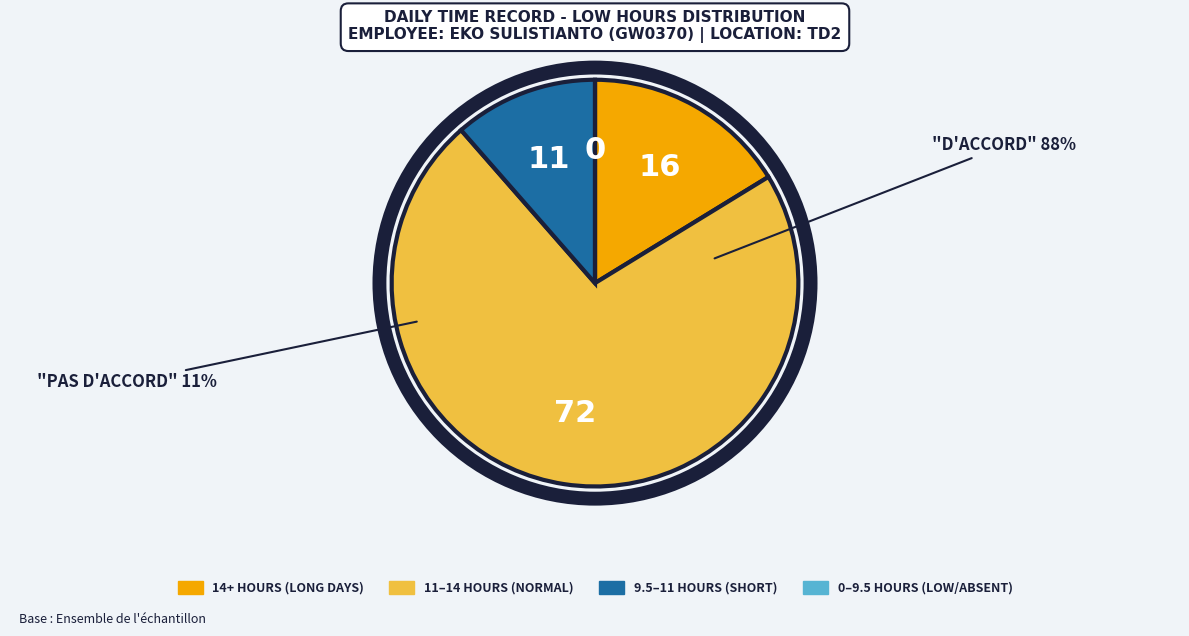

Is there a majority slice in this chart?

Yes